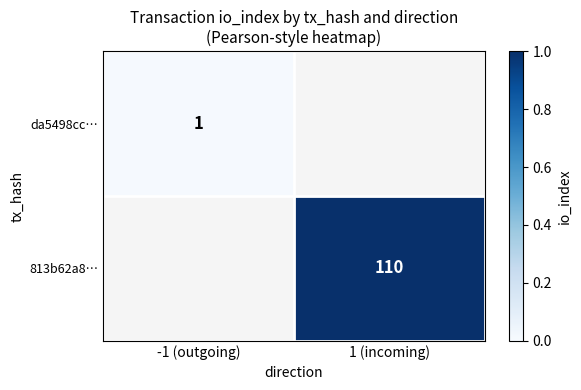

The value of 813b62a8… at 1 (incoming) is 155.2. True or false?

False